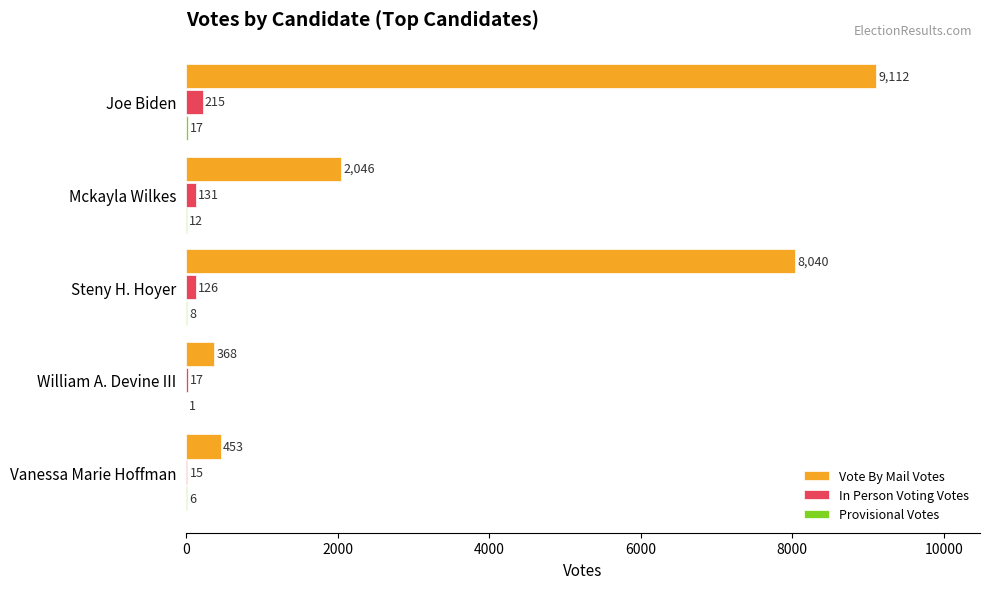

What is the sum of all Vote By Mail Votes values?

20019